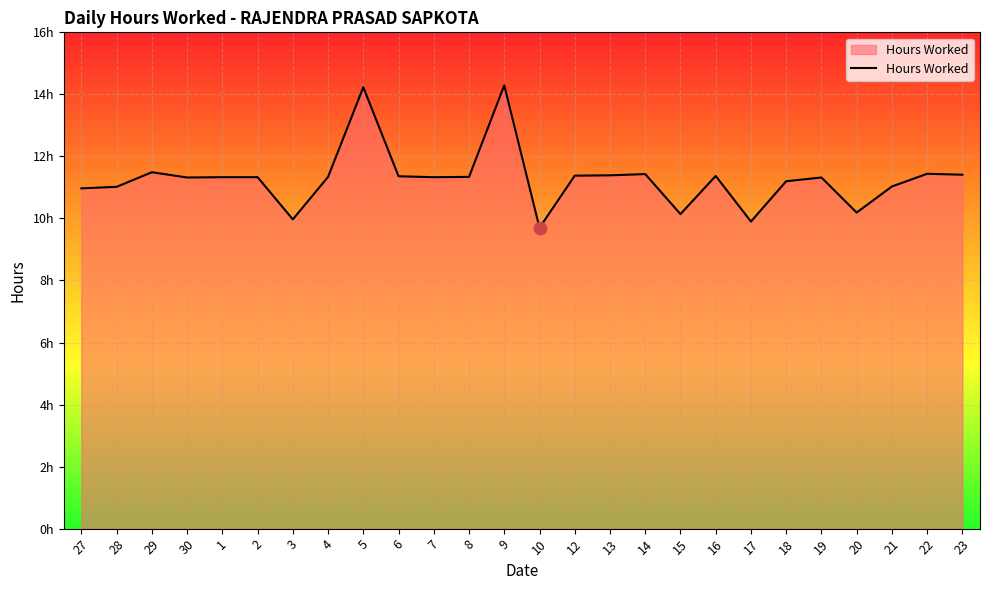

Approximately how many times larger is the value at 18 compared to 14?

1.0